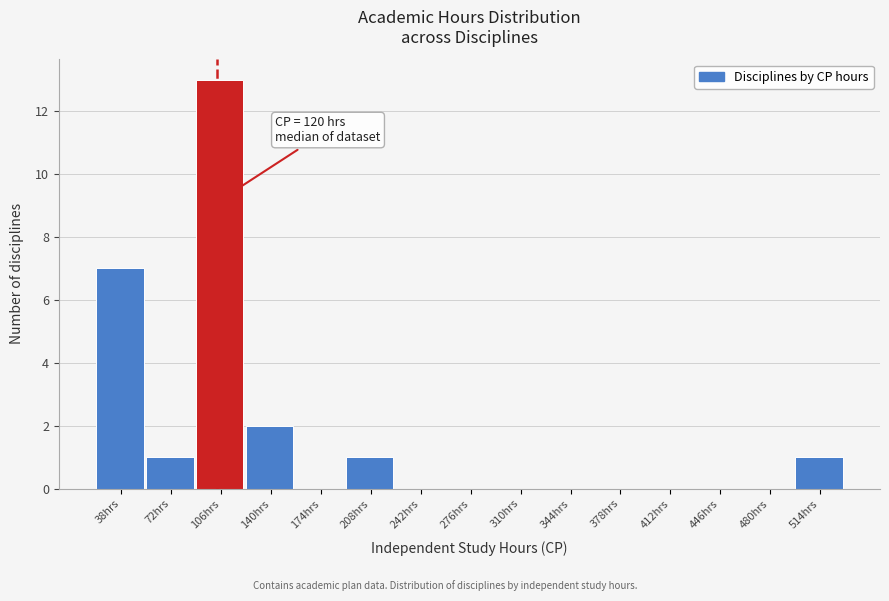

Reading left to right, list all the values displayed in this chart.

38hrs=7	72hrs=1	106hrs=13	140hrs=2	174hrs=0	208hrs=1	242hrs=0	276hrs=0	310hrs=0	344hrs=0	378hrs=0	412hrs=0	446hrs=0	480hrs=0	514hrs=1